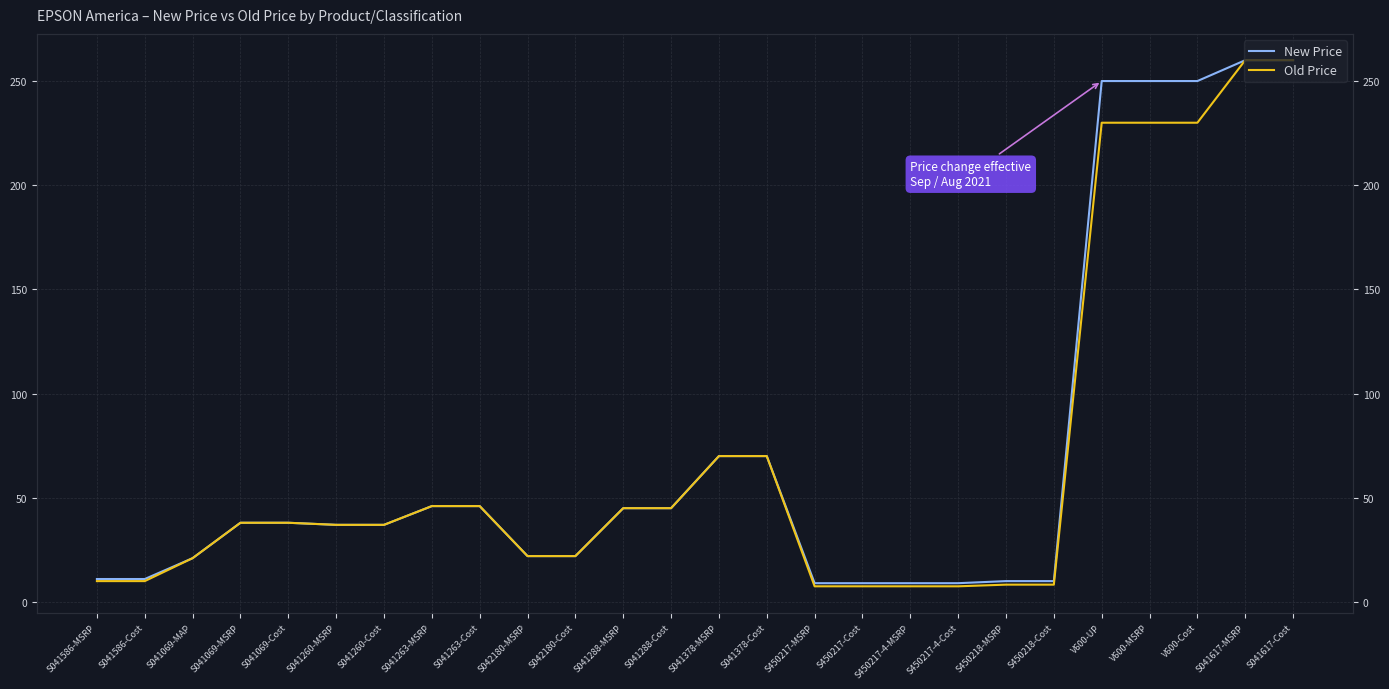

True or false: New Price and Old Price intersect in this chart.

False